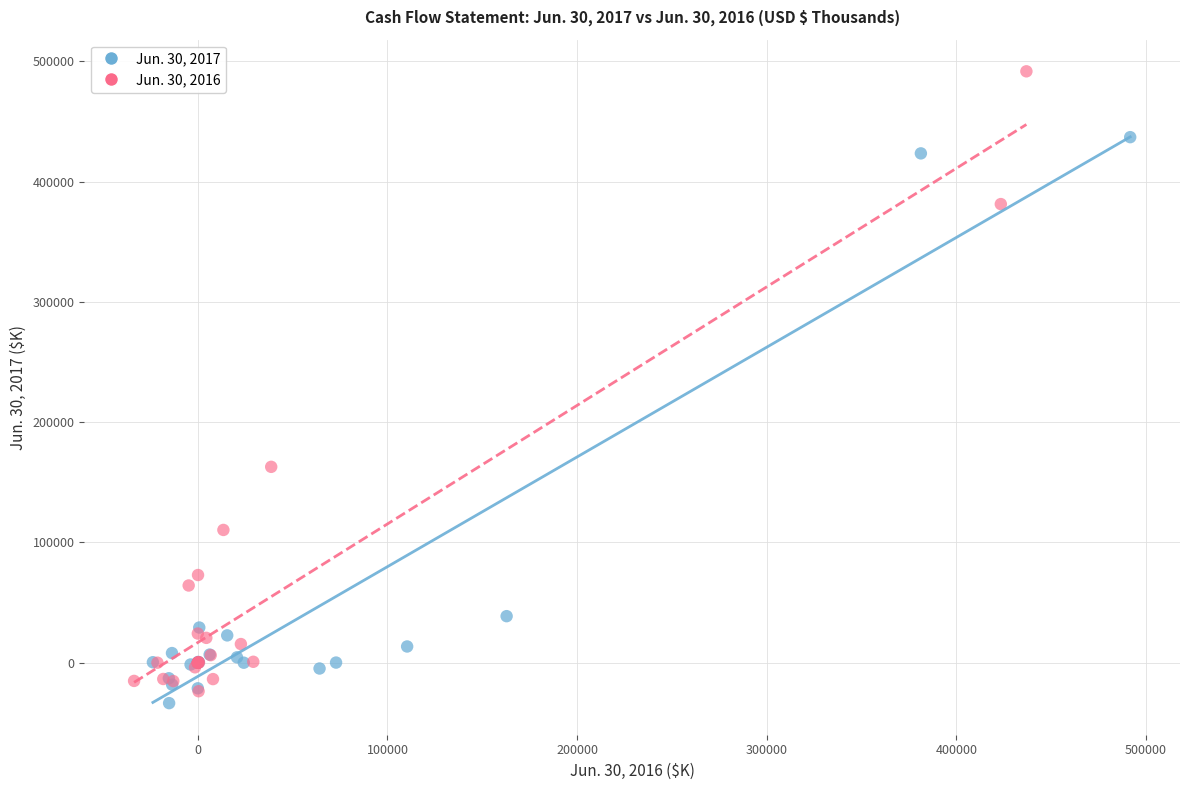

Which series reaches the minimum Y coordinate?

Jun. 30, 2017